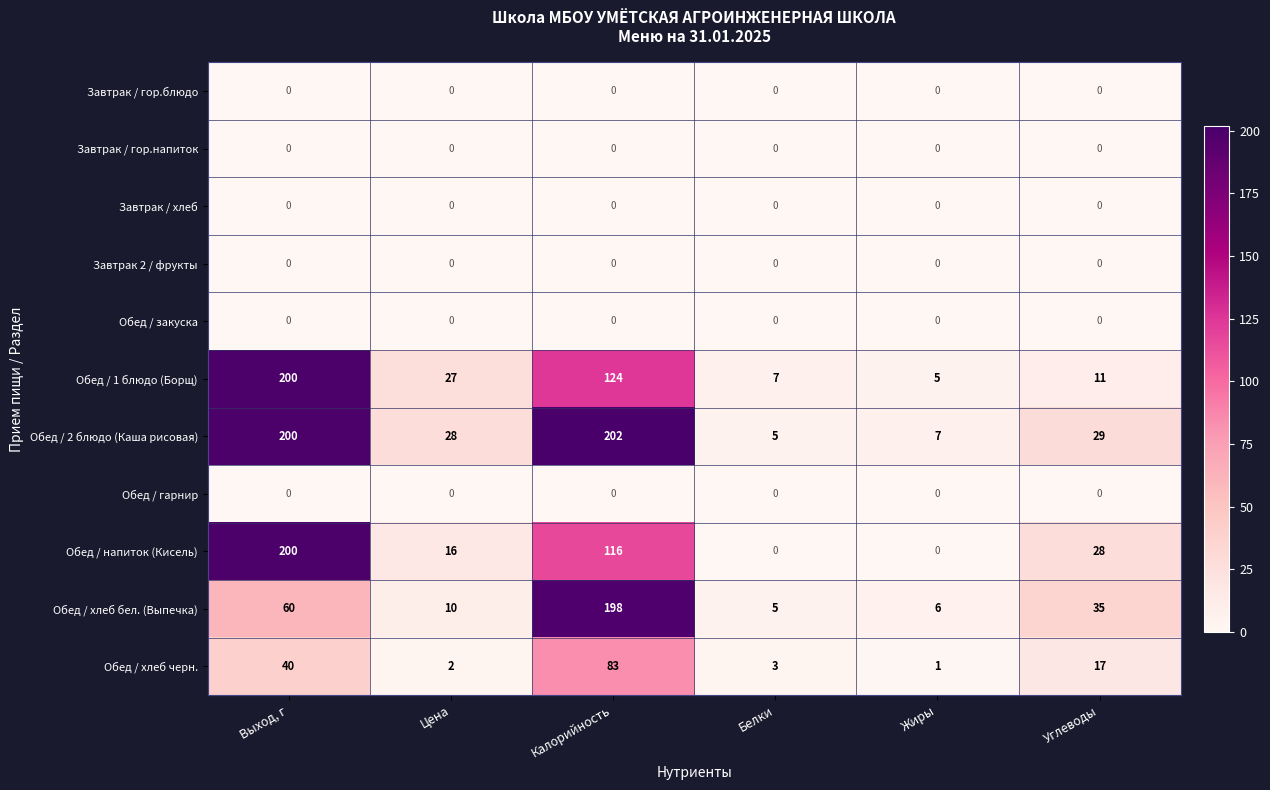

What is the difference between the highest and lowest values at Выход, г?

200